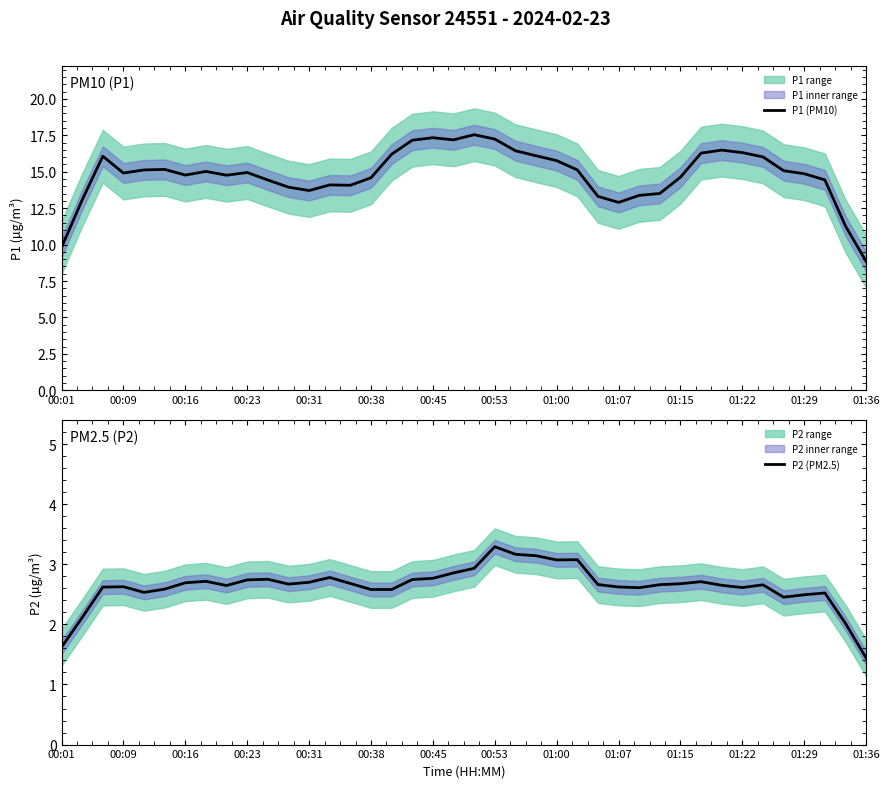

What is the lowest value of the P2 (PM2.5) series?

1.4